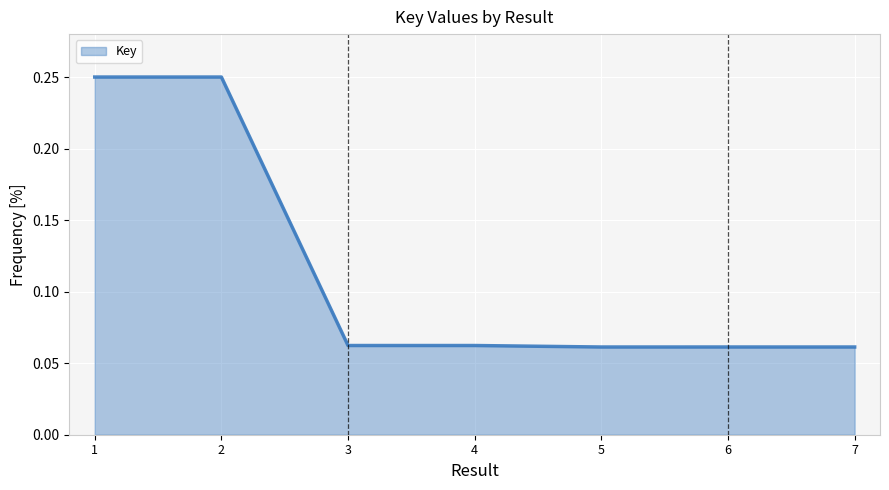

Count the number of data series in this chart.

1